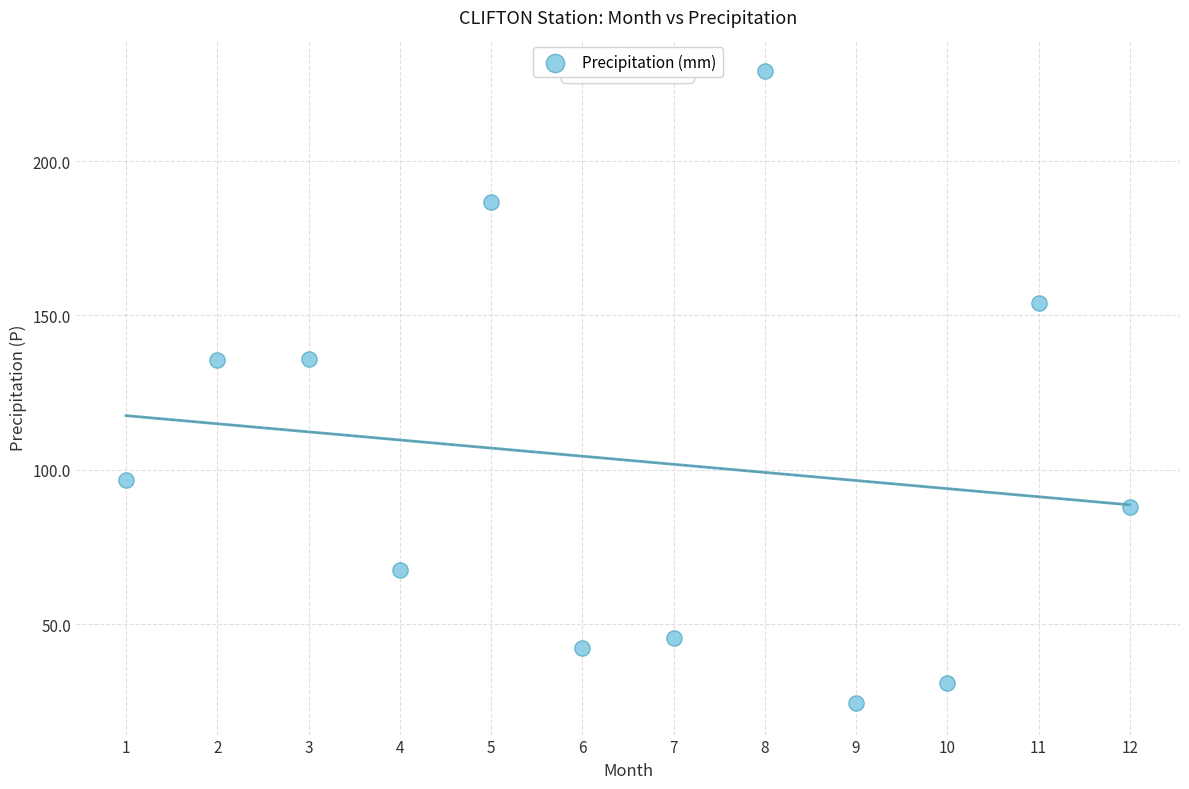

What is the average Y value?

103.1